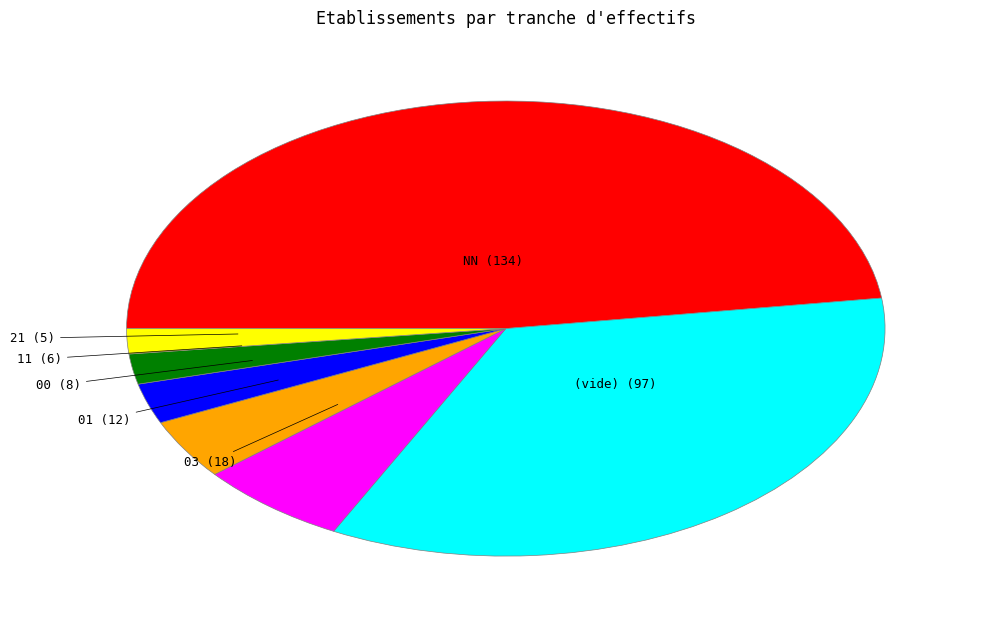

Does any single category account for the majority?

No